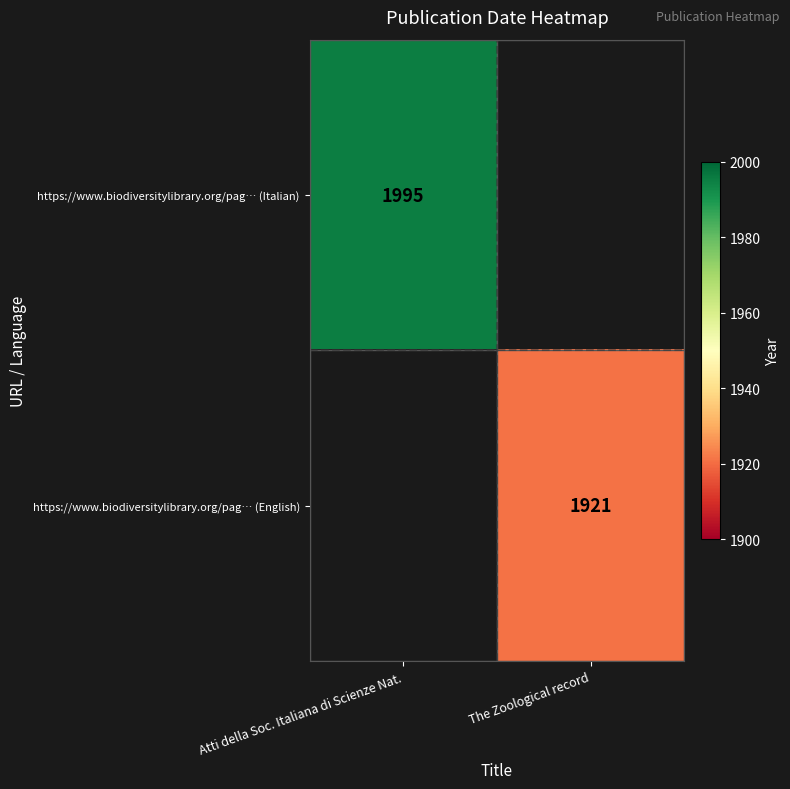

True or false: https://www.biodiversitylibrary.org/pag… (English) has a value of 3146 at The Zoological record.

False